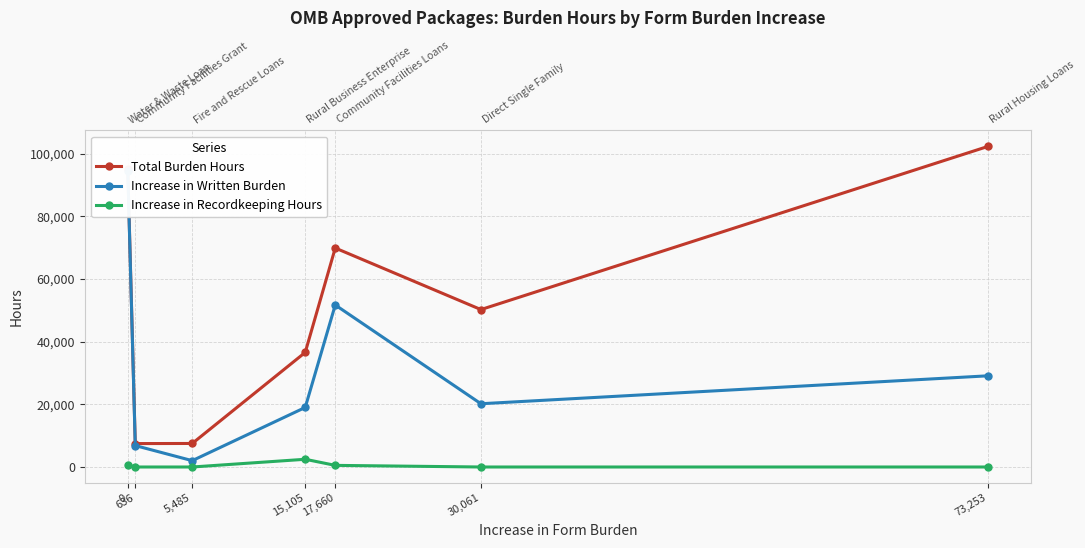

What is the total value across all series at 5,485?

9539